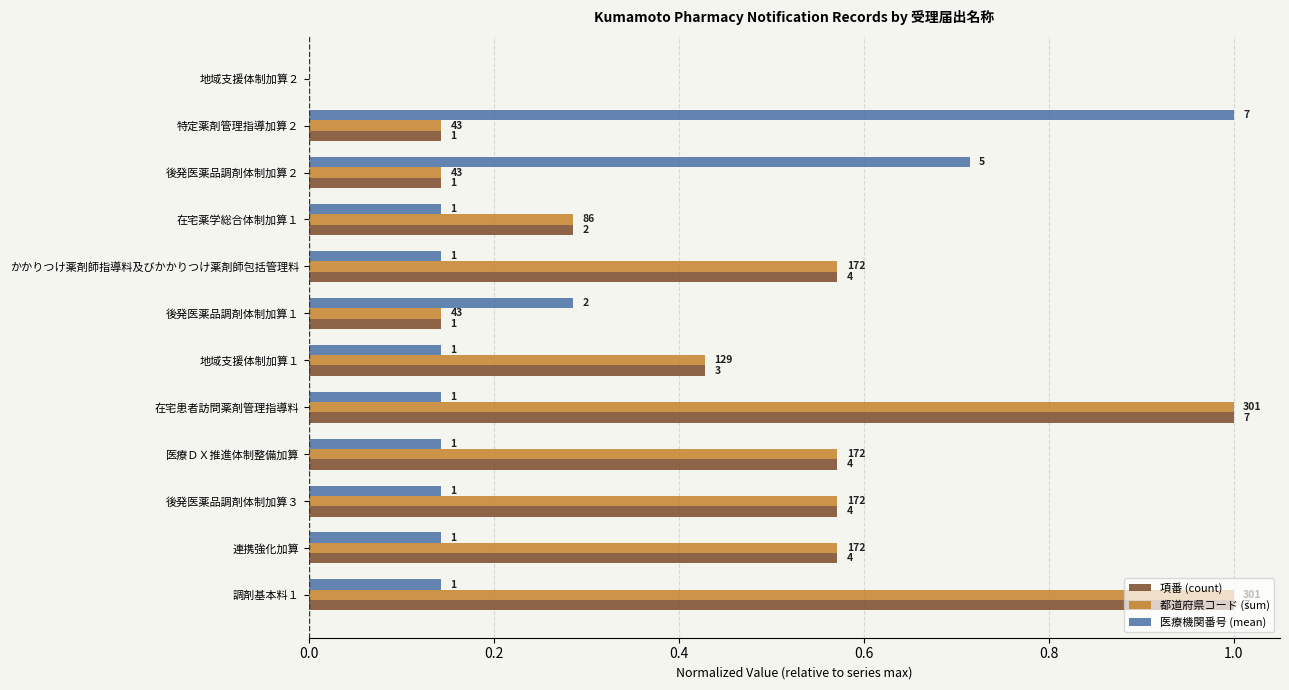

What are all the series names shown in the legend?

項番 (count), 都道府県コード (sum), 医療機関番号 (mean)